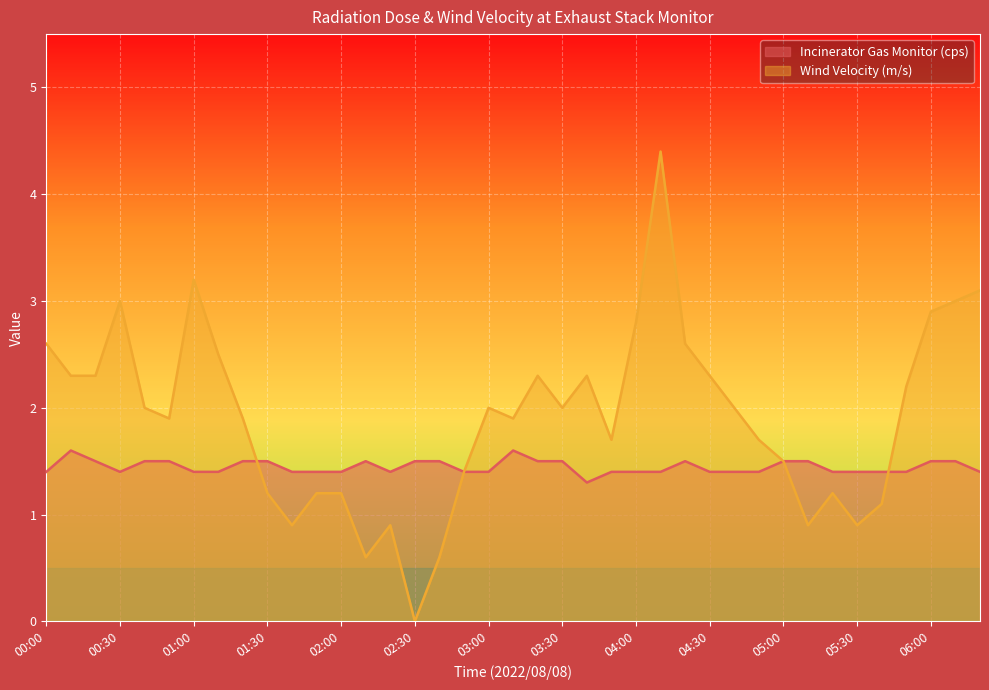

What is the difference between the Incinerator Gas Monitor (cps) values at 01:20 and 04:40?

0.1